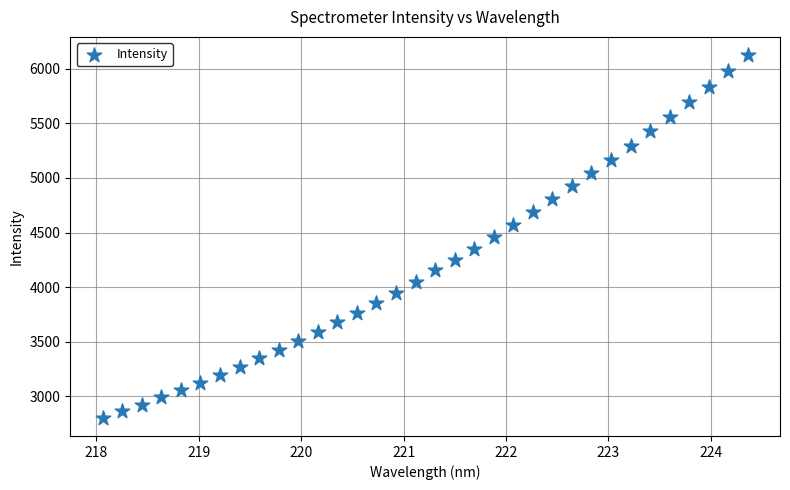

What is the range of X values (max minus min)?

6.3